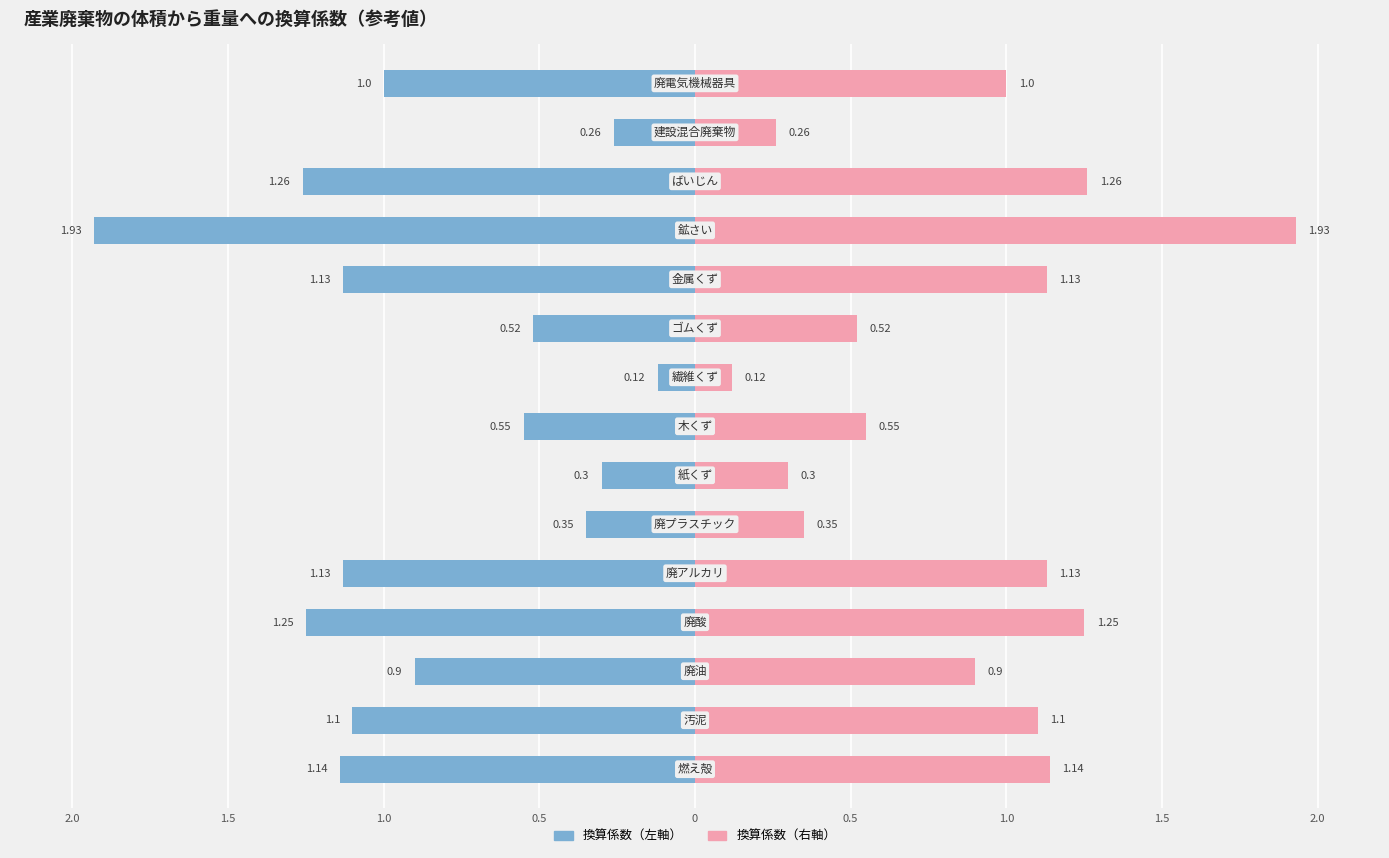

What is the average value of the 換算係数（左） series?

-0.9